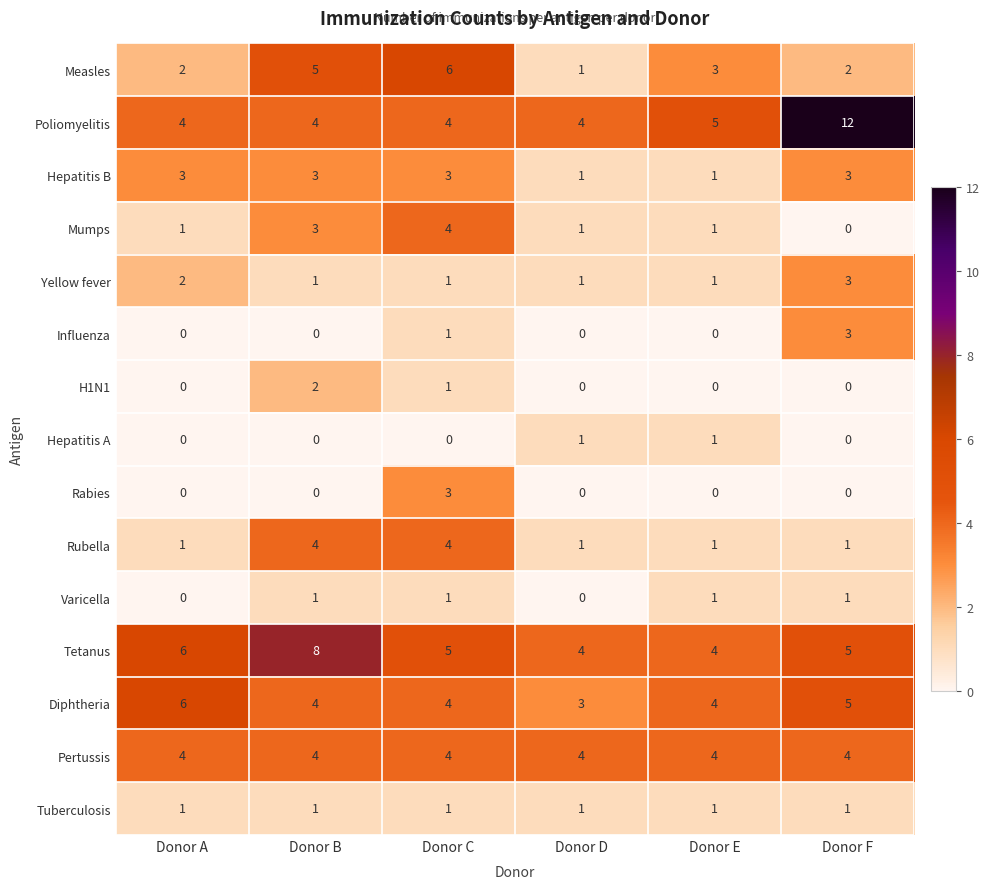

What is the difference between the maximum and second lowest values in the Mumps series?

3